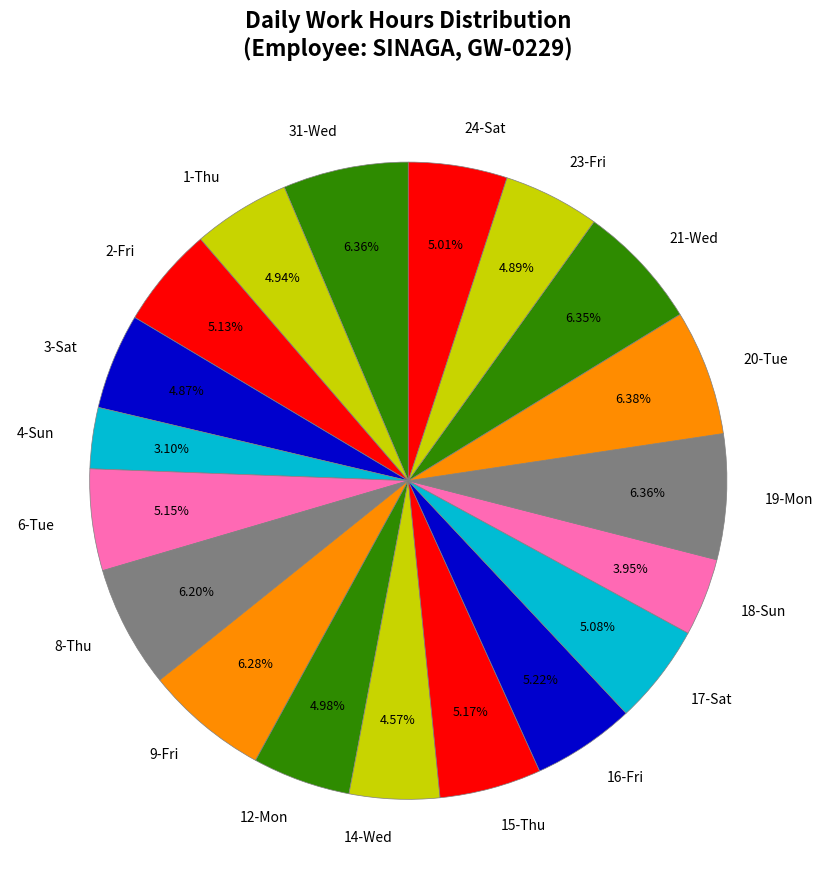

Does 3-Sat account for over 50% of the chart?

No